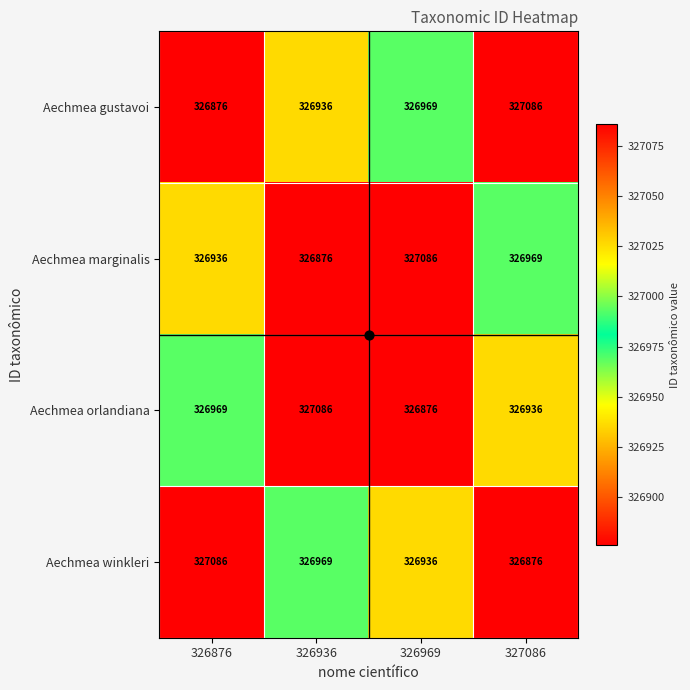

What is the difference between the Aechmea gustavoi values at 327086 and 326876?

210